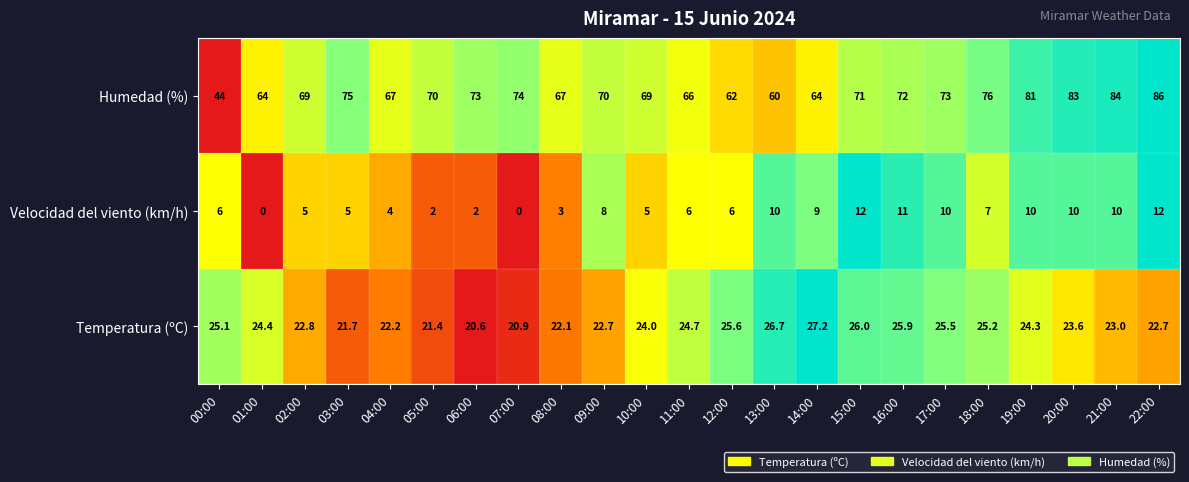

At which label is the value closest to 0?

00:00